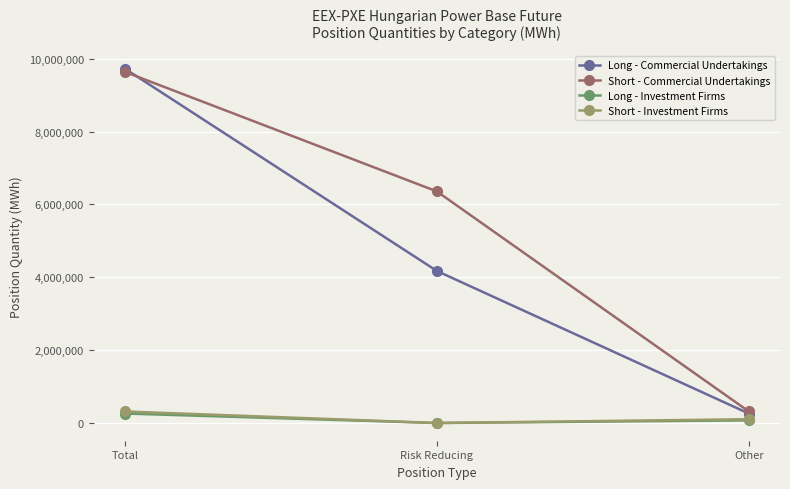

What is the value of the Long - Investment Firms point at the 1st from the left?

260139